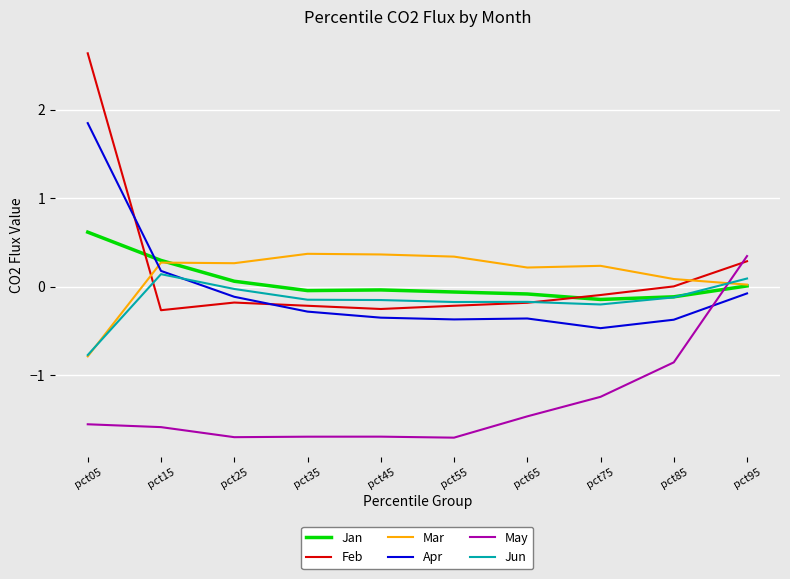

At which category does the chart reach its peak across all series?

pct05